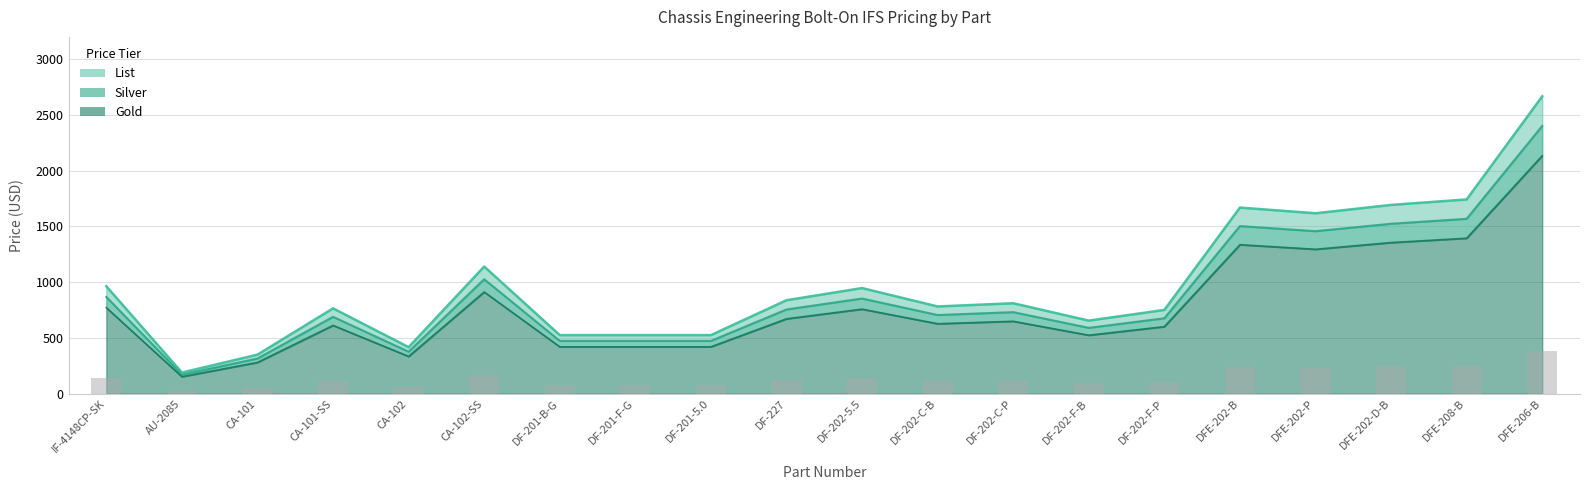

Reading right to left, what are all the values shown in this chart?

List: 2667	1742	1693	1618	1669	751	655	811	782	947	838	525	525	525	1140	417	765	350	189	963
Silver: 2401	1568	1524	1457	1503	676	590	731	705	853	755	473	473	473	1026	376	689	315	170	867
Gold: 2134	1394	1355	1295	1336	601	524	649	627	758	671	420	420	420	912	334	612	280	152	771